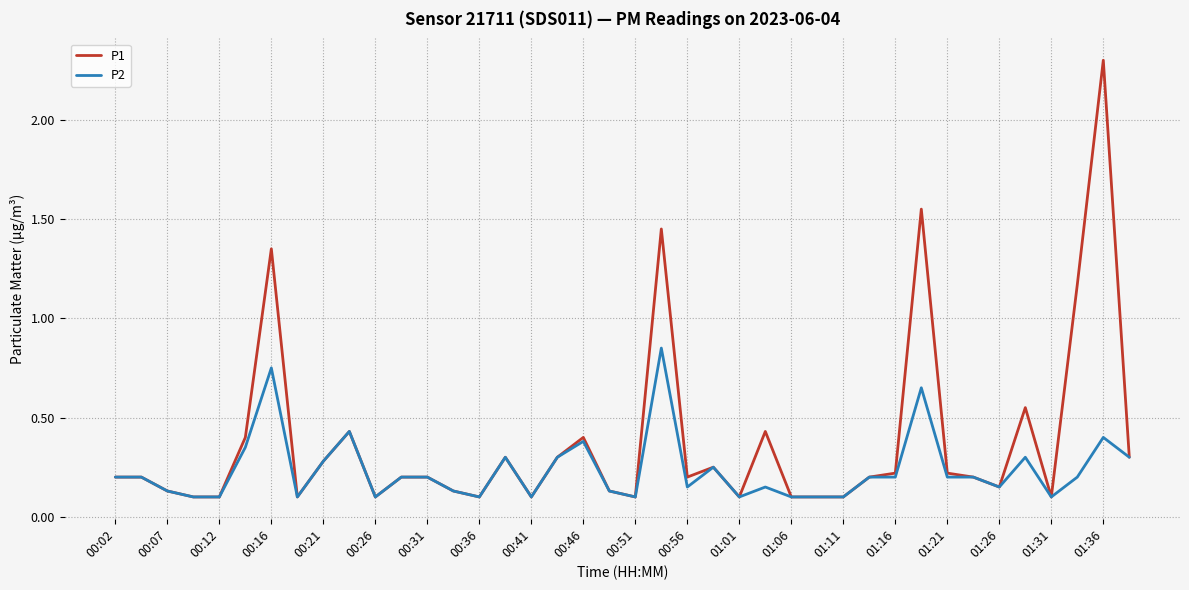

Which series has the largest range (max minus min)?

P1